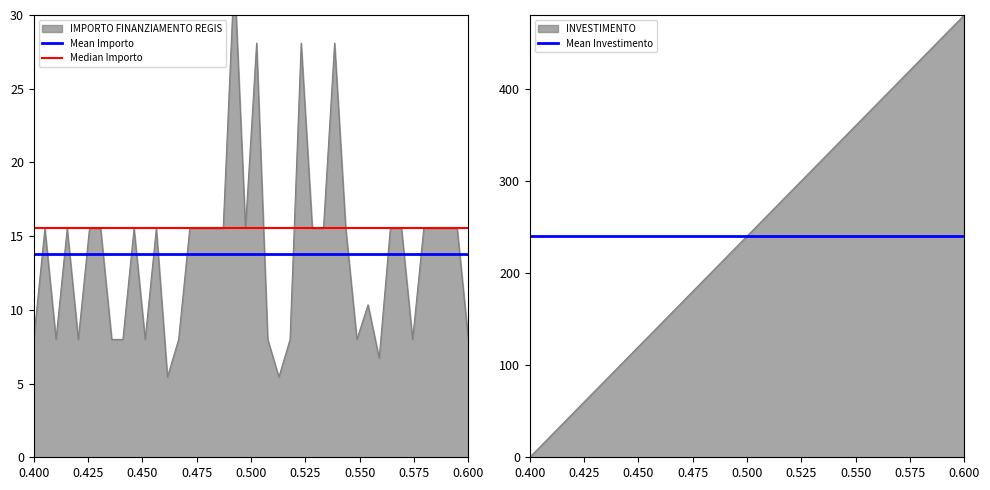

What is the minimum value for Mean Importo?

13.8